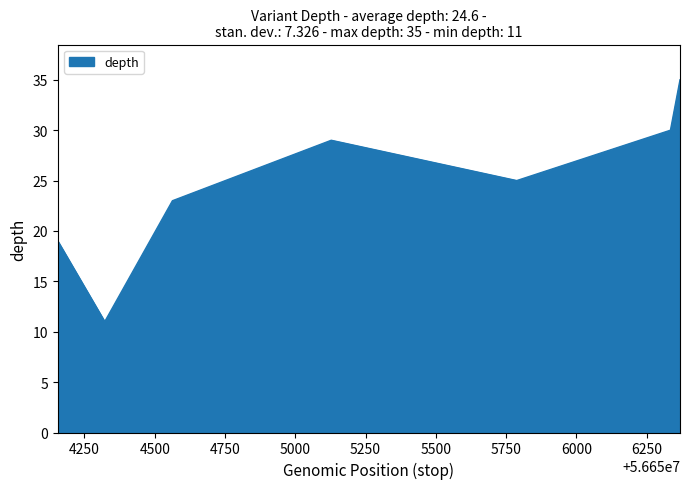

True or false: there are more than 1 points higher than both neighbors.

False